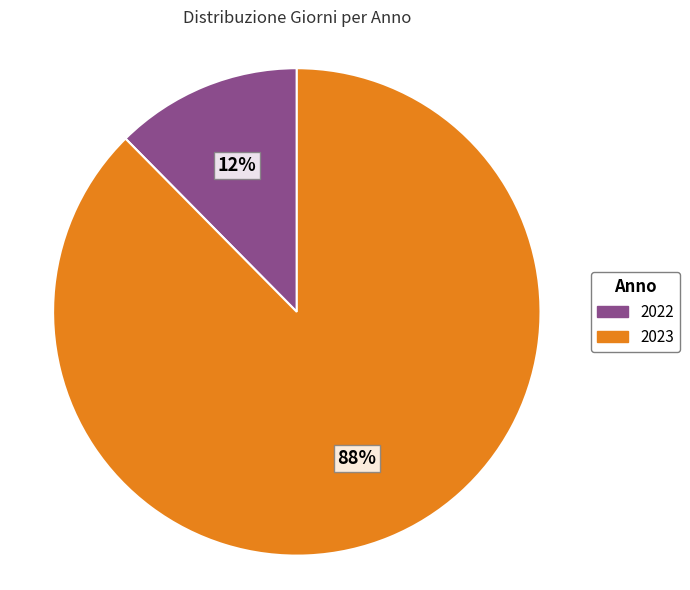

True or false: 2023 accounts for 77% of the total.

False